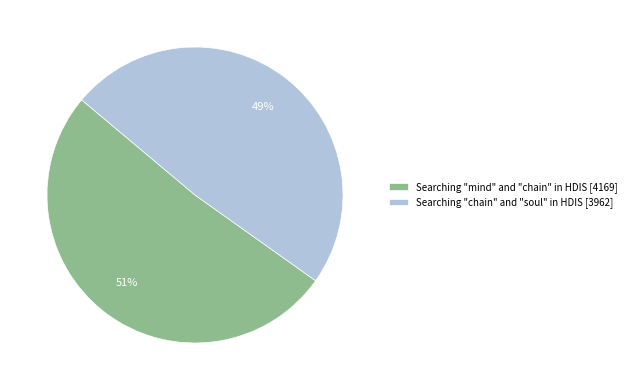

Which category has the smallest portion of the pie?

Searching "chain" and "soul" in HDIS